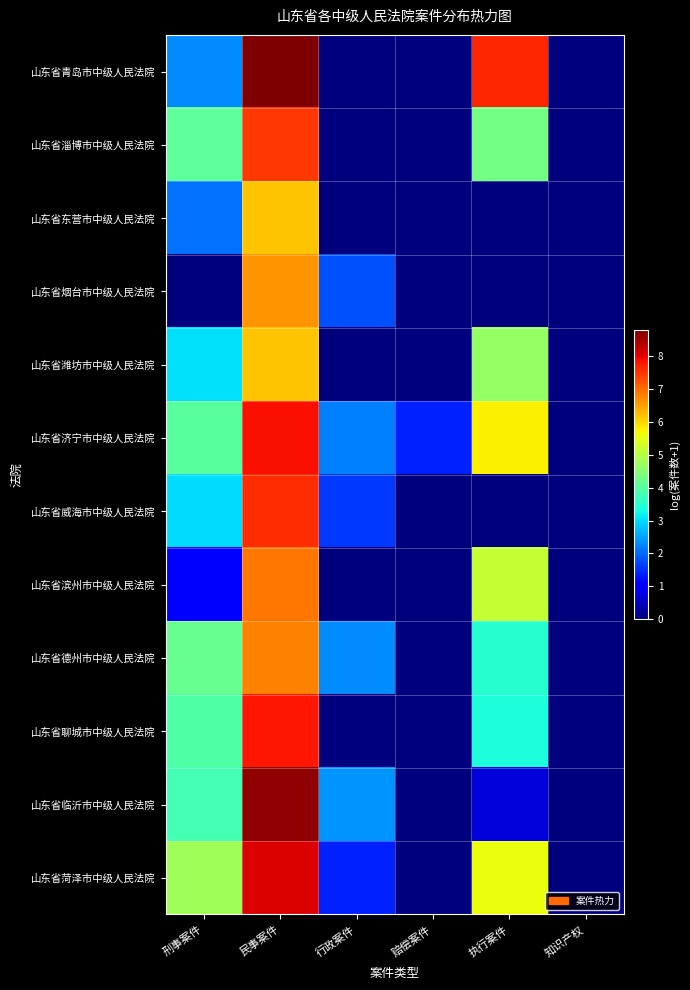

Reading right to left, what are all the values shown in this chart?

山东省青岛市中级人民法院: 知识产权=0.0	执行案件=7.6	赔偿案件=0.0	行政案件=0.0	民事案件=8.8	刑事案件=2.3
山东省淄博市中级人民法院: 知识产权=0.0	执行案件=4.3	赔偿案件=0.0	行政案件=0.0	民事案件=7.5	刑事案件=4.1
山东省东营市中级人民法院: 知识产权=0.0	执行案件=0.0	赔偿案件=0.0	行政案件=0.0	民事案件=6.2	刑事案件=2.1
山东省烟台市中级人民法院: 知识产权=0.0	执行案件=0.0	赔偿案件=0.0	行政案件=1.8	民事案件=6.6	刑事案件=0.0
山东省潍坊市中级人民法院: 知识产权=0.0	执行案件=4.6	赔偿案件=0.0	行政案件=0.0	民事案件=6.2	刑事案件=3.0
山东省济宁市中级人民法院: 知识产权=0.0	执行案件=5.7	赔偿案件=1.4	行政案件=2.2	民事案件=7.8	刑事案件=4.0
山东省威海市中级人民法院: 知识产权=0.0	执行案件=0.0	赔偿案件=0.0	行政案件=1.6	民事案件=7.6	刑事案件=3.0
山东省滨州市中级人民法院: 知识产权=0.0	执行案件=5.2	赔偿案件=0.0	行政案件=0.0	民事案件=6.9	刑事案件=1.1
山东省德州市中级人民法院: 知识产权=0.0	执行案件=3.5	赔偿案件=0.0	行政案件=2.3	民事案件=6.8	刑事案件=4.2
山东省聊城市中级人民法院: 知识产权=0.0	执行案件=3.4	赔偿案件=0.0	行政案件=0.0	民事案件=7.8	刑事案件=3.9
山东省临沂市中级人民法院: 知识产权=0.0	执行案件=0.7	赔偿案件=0.0	行政案件=2.4	民事案件=8.6	刑事案件=3.8
山东省菏泽市中级人民法院: 知识产权=0.0	执行案件=5.6	赔偿案件=0.0	行政案件=1.4	民事案件=8.1	刑事案件=4.8